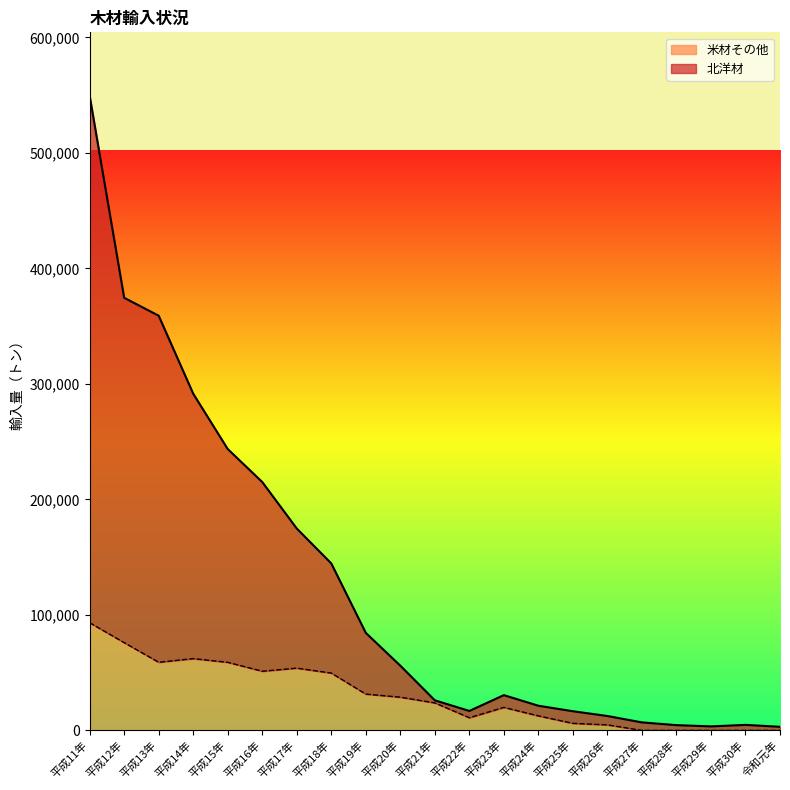

True or false: 米材その他 has a value of 0 at 令和元年.

True